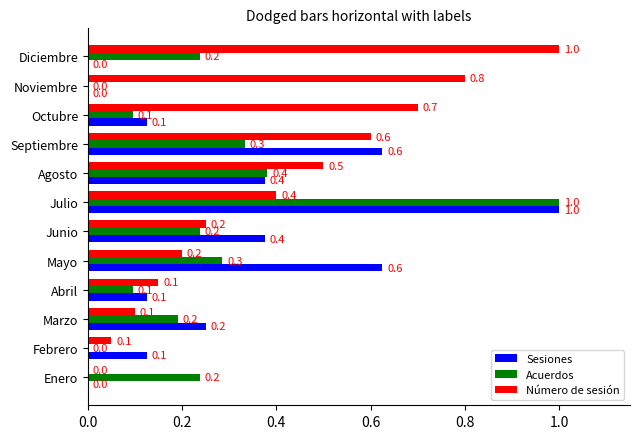

The Acuerdos series shows -0.6 at Febrero. True or false?

False